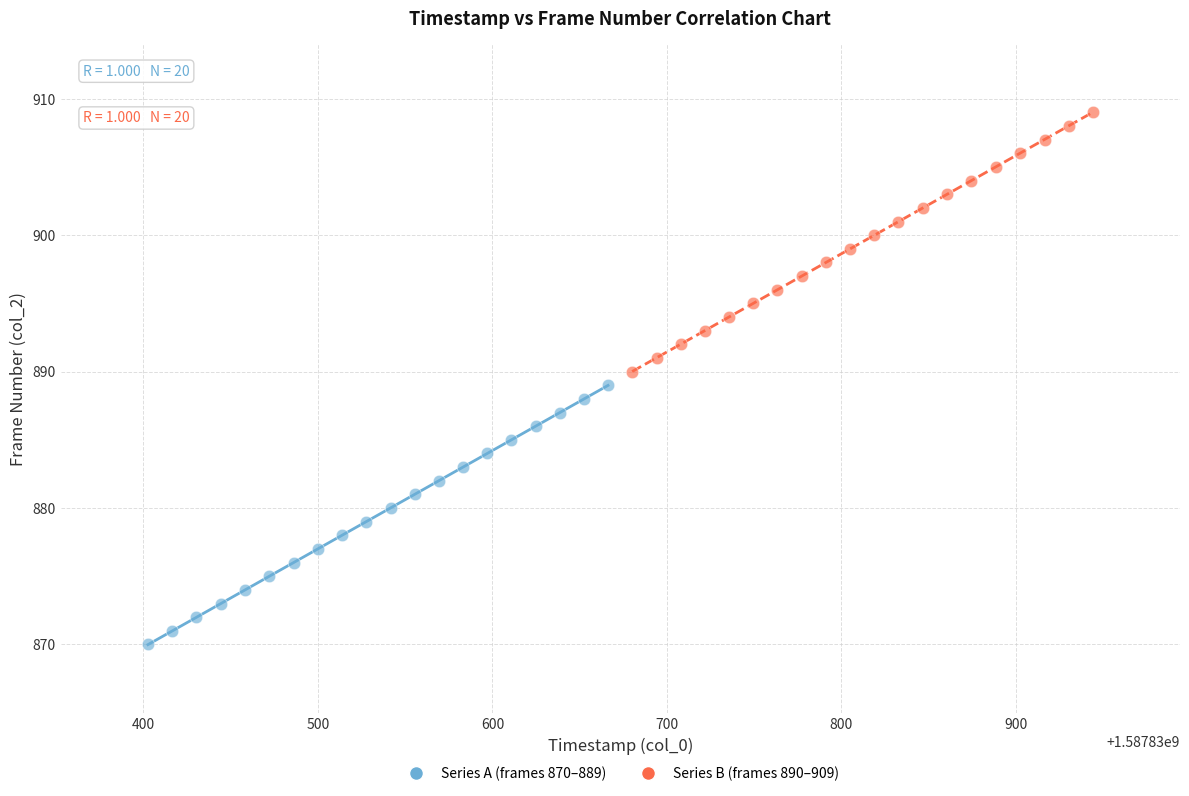

Which series reaches the minimum Y coordinate?

Series A (frames 870–889)